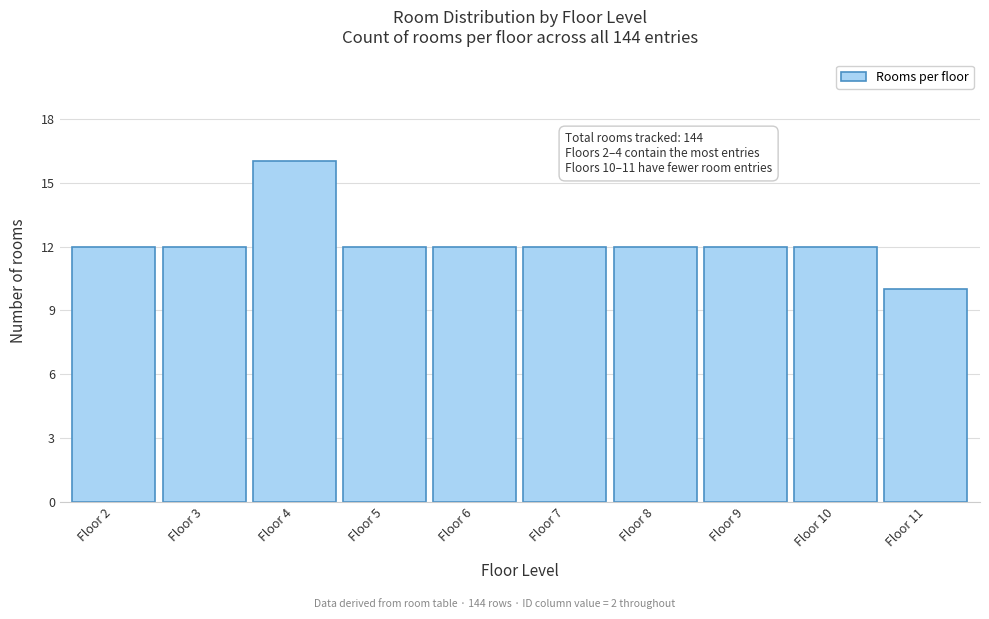

Reading left to right, what are all the values shown in this chart?

Floor 2=12	Floor 3=12	Floor 4=16	Floor 5=12	Floor 6=12	Floor 7=12	Floor 8=12	Floor 9=12	Floor 10=12	Floor 11=10